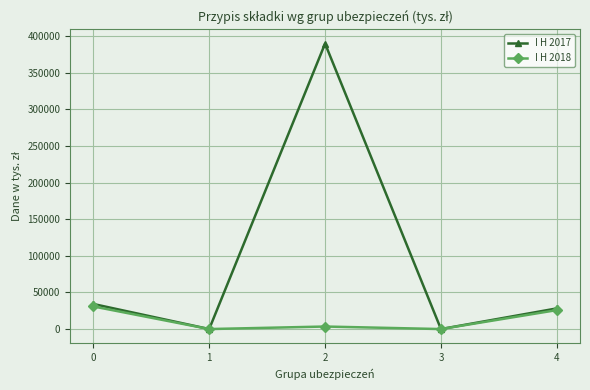

Where is the first local maximum for I H 2018?

2